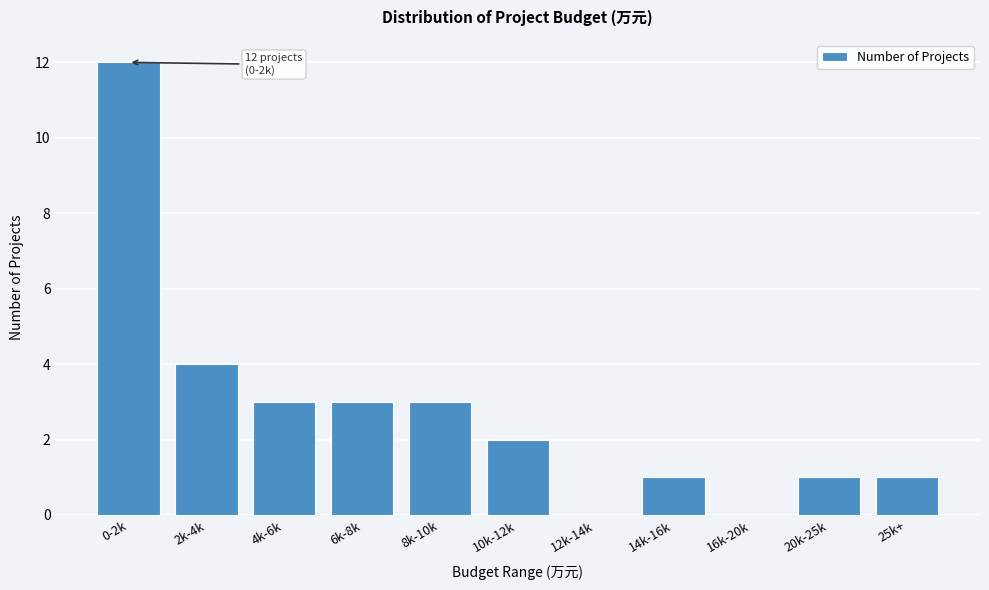

Reading right to left, extract all data points from this chart.

25k+=1	20k-25k=1	16k-20k=0	14k-16k=1	12k-14k=0	10k-12k=2	8k-10k=3	6k-8k=3	4k-6k=3	2k-4k=4	0-2k=12